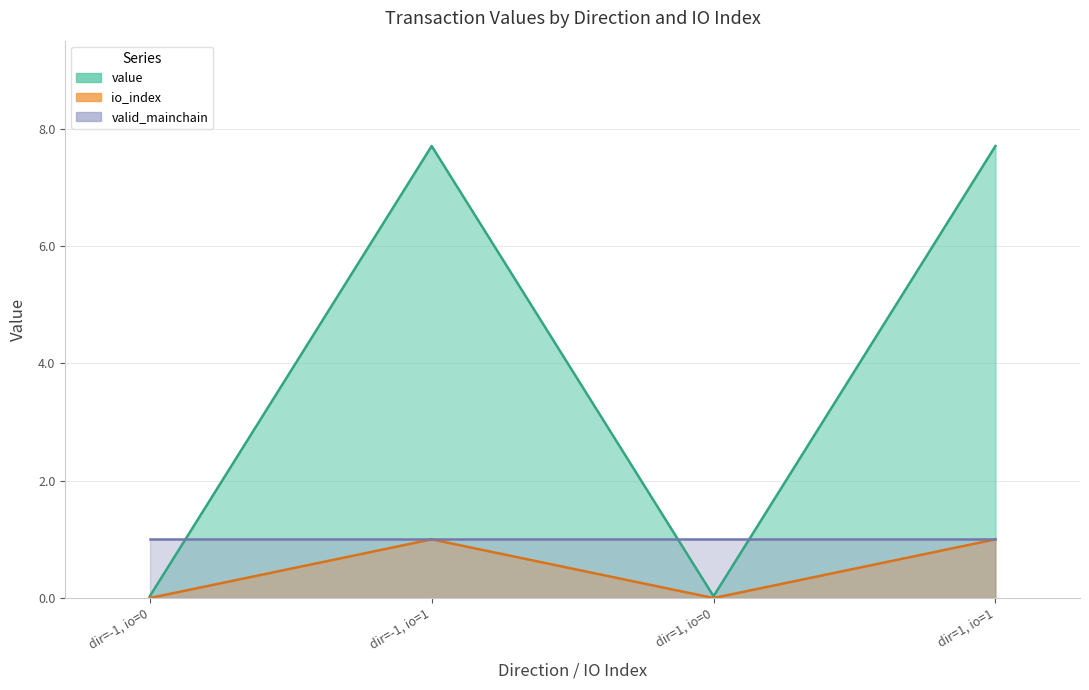

True or false: value and io_index intersect in this chart.

False